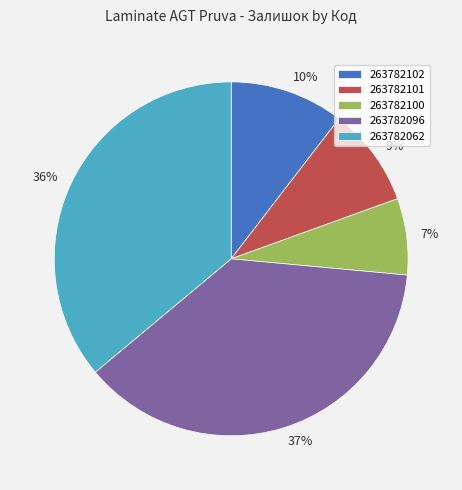

Combined, do 263782100 and 263782096 account for over 50%?

No